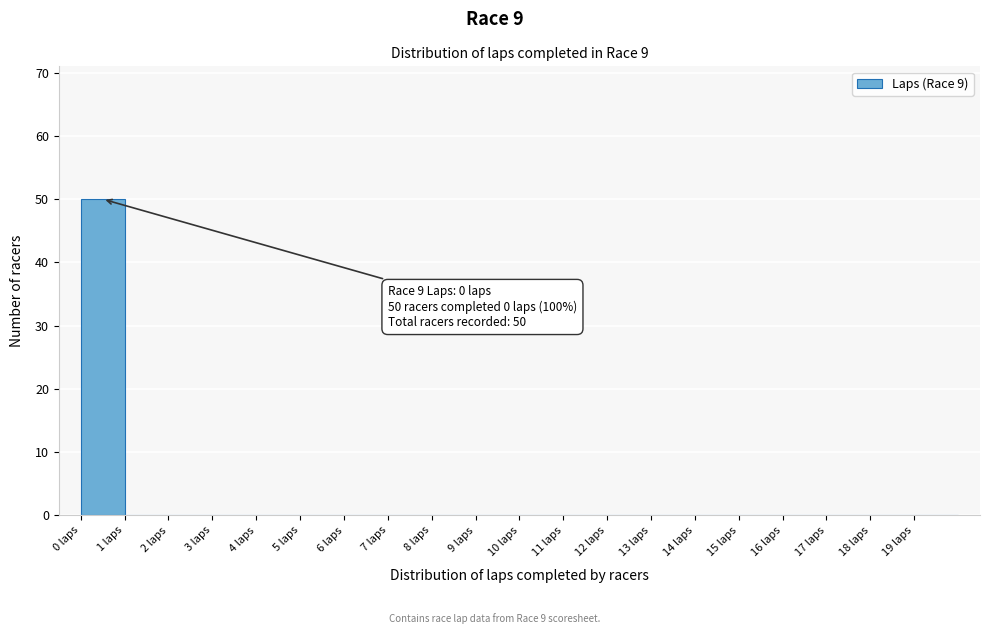

Over which range of the x-axis is the bar tallest?

0 to 1